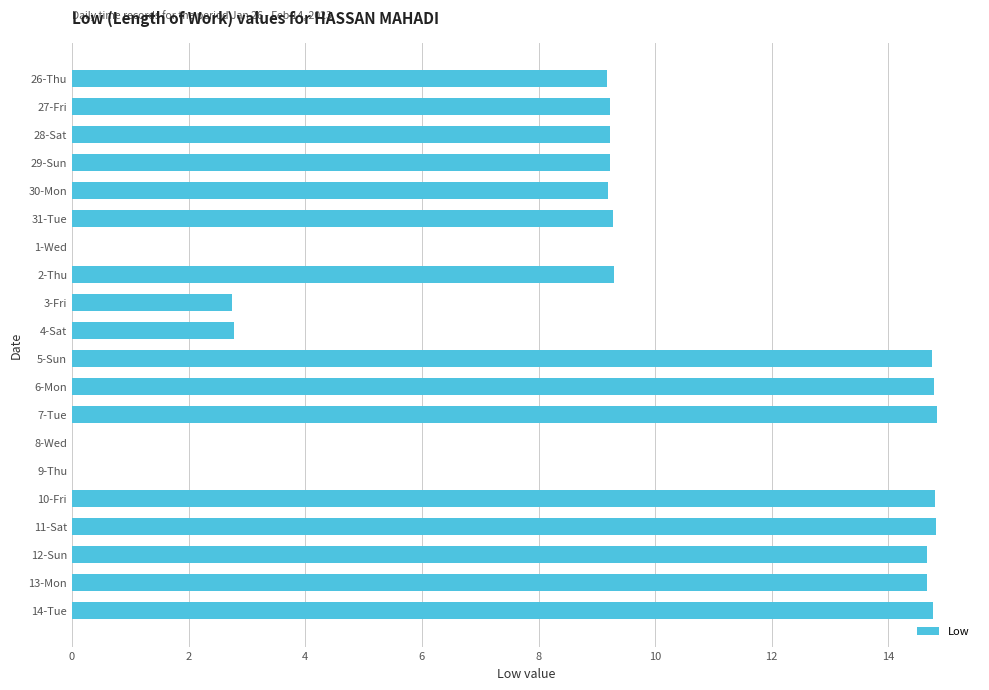

Approximately how many times larger is the value at 26-Thu compared to 28-Sat?

1.0